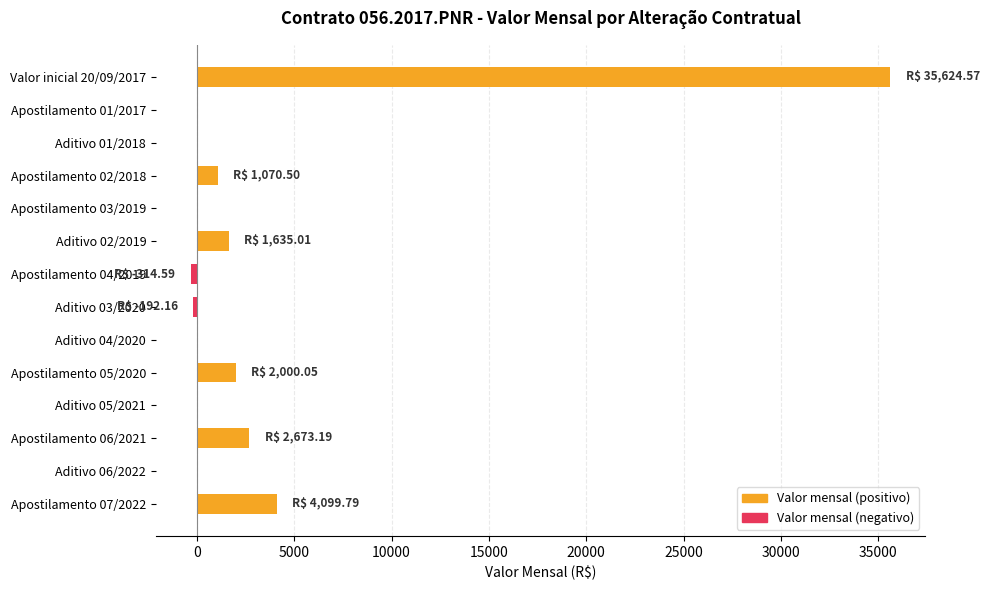

Reading left to right, list all the values displayed in this chart.

35624.6	0.0	0.0	1070.5	0.0	1635.0	-314.6	-192.2	0.0	2000.0	0.0	2673.2	0.0	4099.8